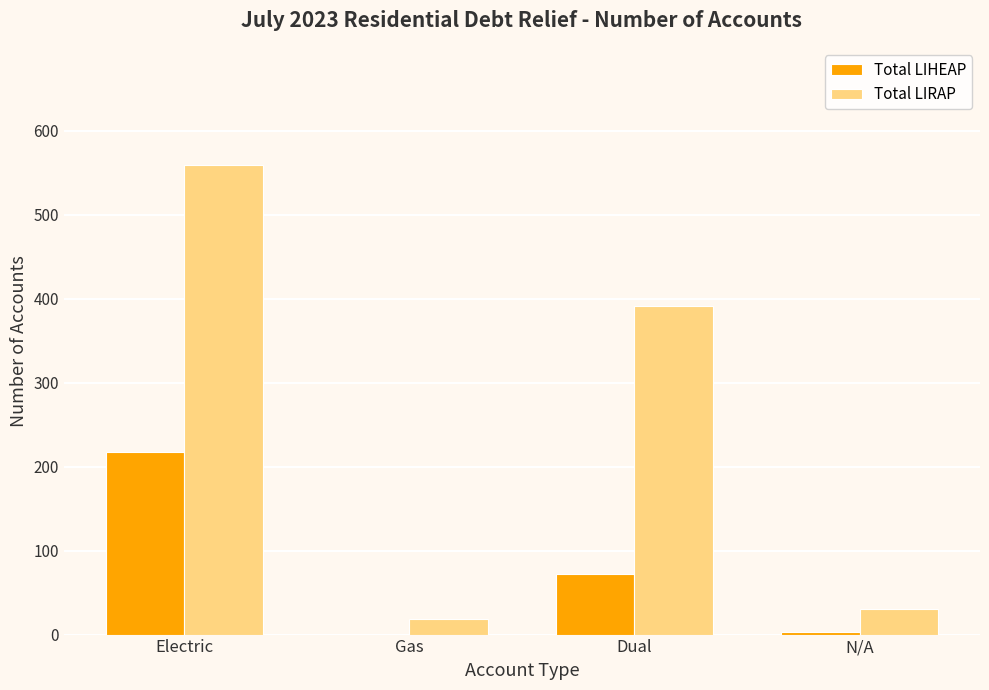

How many categories are shown in the chart?

4